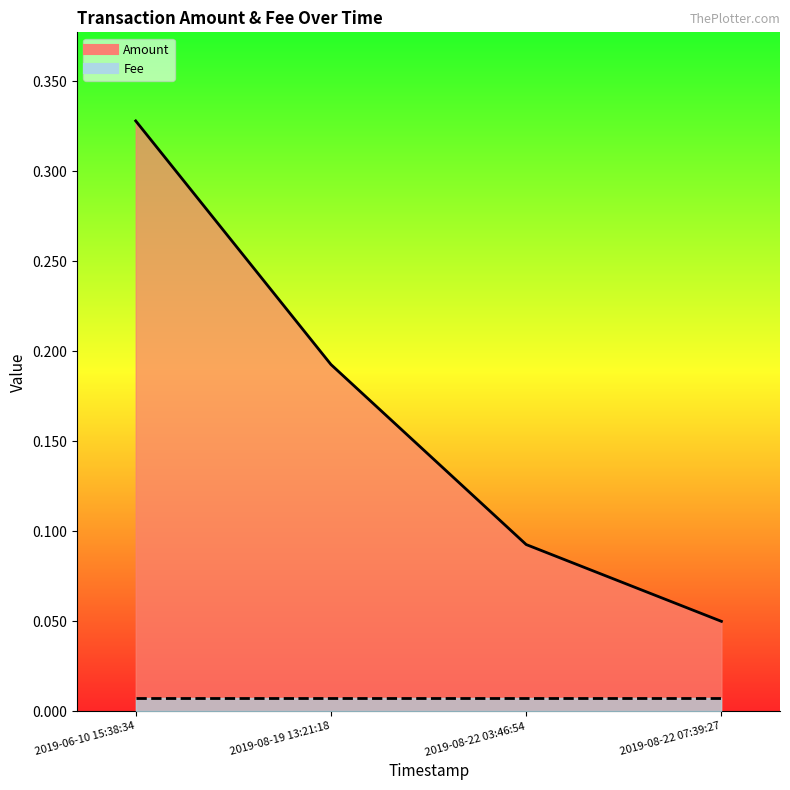

Which label corresponds to the smallest value in the chart?

2019-08-22 07:39:27